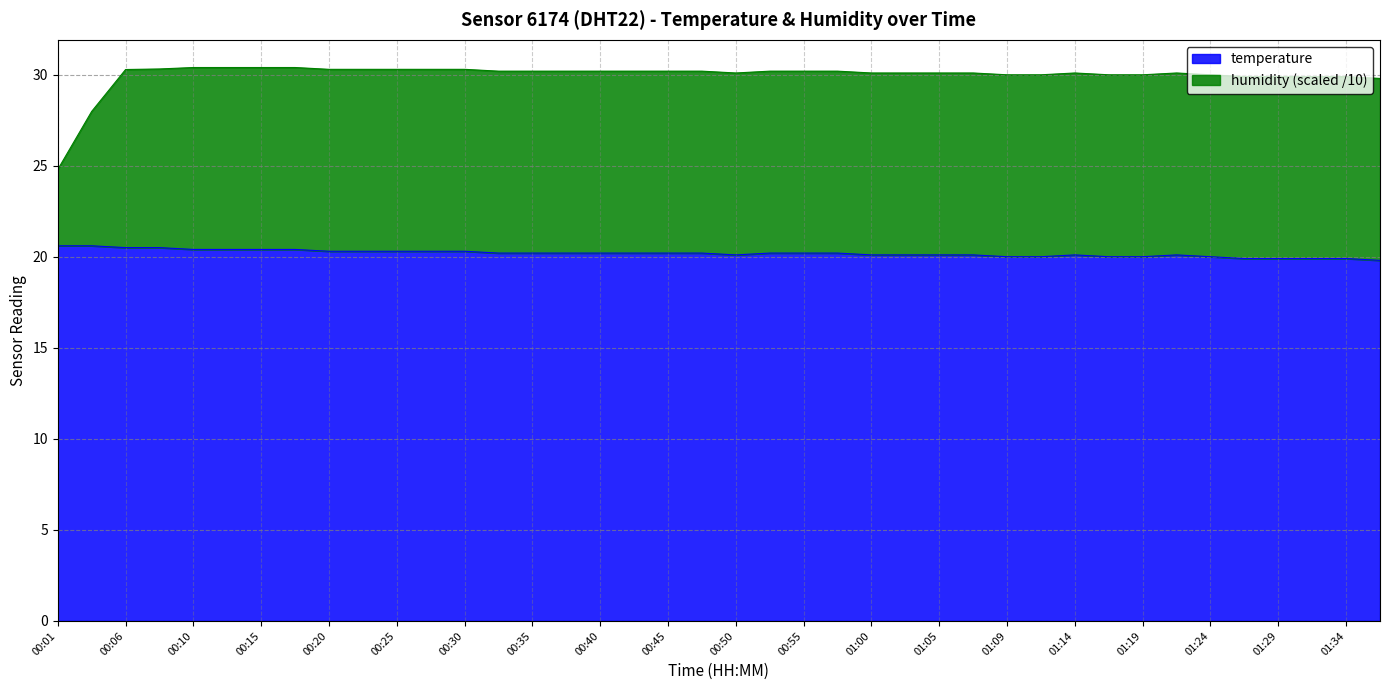

Reading left to right, list all the values displayed in this chart.

temperature: 00:01=20.6	00:03=20.6	00:06=20.5	00:08=20.5	00:10=20.4	00:13=20.4	00:15=20.4	00:18=20.4	00:20=20.3	00:23=20.3	00:25=20.3	00:27=20.3	00:30=20.3	00:32=20.2	00:35=20.2	00:37=20.2	00:40=20.2	00:42=20.2	00:45=20.2	00:47=20.2	00:50=20.1	00:52=20.2	00:55=20.2	00:57=20.2	01:00=20.1	01:02=20.1	01:05=20.1	01:07=20.1	01:09=20.0	01:12=20.0	01:14=20.1	01:17=20.0	01:19=20.0	01:22=20.1	01:24=20.0	01:27=19.9	01:29=19.9	01:32=19.9	01:34=19.9	01:36=19.8
humidity: 00:01=24.8	00:03=28.0	00:06=30.3	00:08=30.3	00:10=30.4	00:13=30.4	00:15=30.4	00:18=30.4	00:20=30.3	00:23=30.3	00:25=30.3	00:27=30.3	00:30=30.3	00:32=30.2	00:35=30.2	00:37=30.2	00:40=30.2	00:42=30.2	00:45=30.2	00:47=30.2	00:50=30.1	00:52=30.2	00:55=30.2	00:57=30.2	01:00=30.1	01:02=30.1	01:05=30.1	01:07=30.1	01:09=30.0	01:12=30.0	01:14=30.1	01:17=30.0	01:19=30.0	01:22=30.1	01:24=30.0	01:27=29.9	01:29=29.9	01:32=29.9	01:34=29.9	01:36=29.8